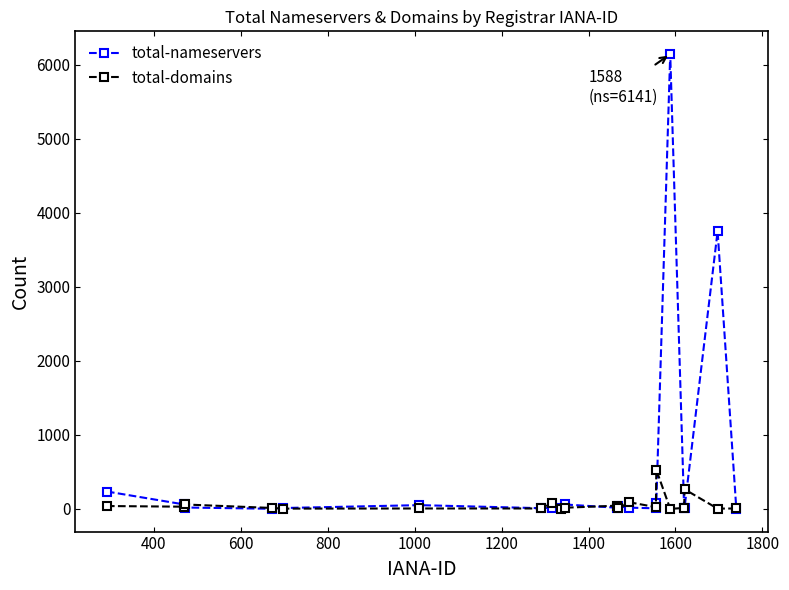

What is the highest value of the total-nameservers series?

6141